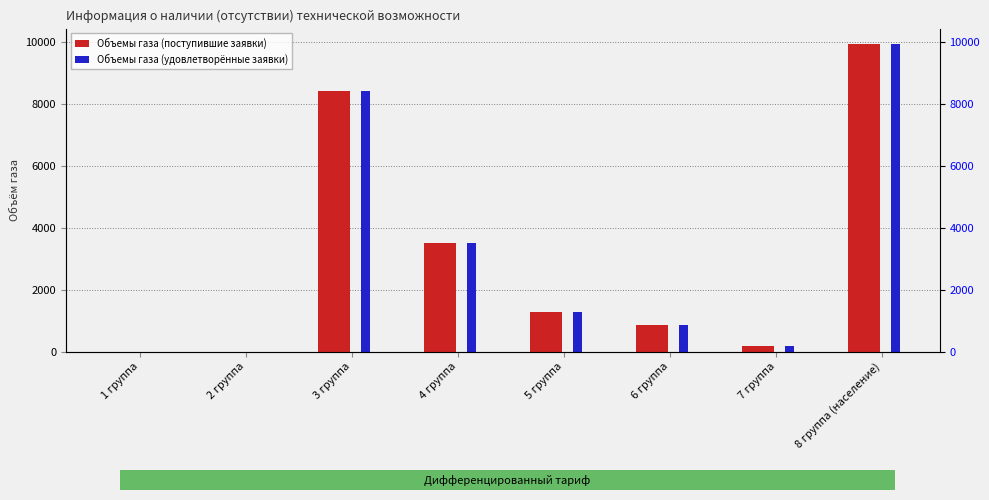

Reading left to right, extract all data points from this chart.

Объемы газа (поступившие заявки): 1 группа=0.0	2 группа=0.0	3 группа=8400.0	4 группа=3490.0	5 группа=1280.8	6 группа=844.5	7 группа=188.8	8 группа (население)=9931.2
Объемы газа (удовлетворённые заявки): 1 группа=0.0	2 группа=0.0	3 группа=8400.0	4 группа=3490.0	5 группа=1280.8	6 группа=844.5	7 группа=188.8	8 группа (население)=9931.2